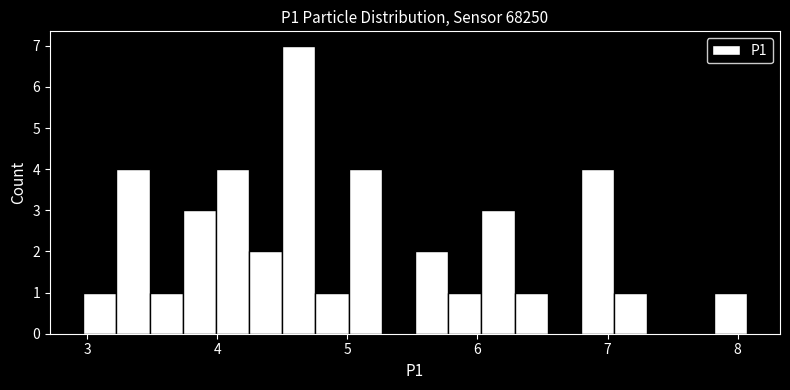

Around what value on the x-axis is the tallest bar? Give the approximate position of its centre, as read against the axis.

4.6